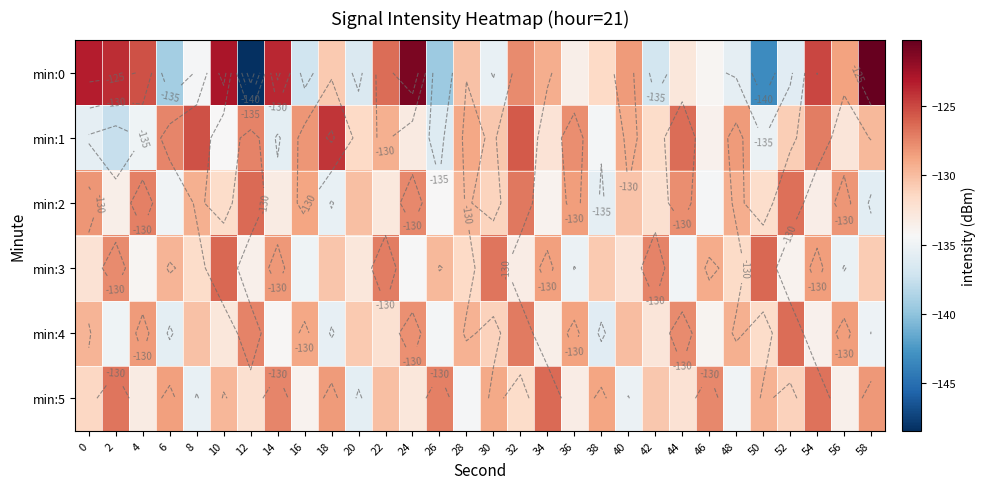

How many data points does each series have?

30